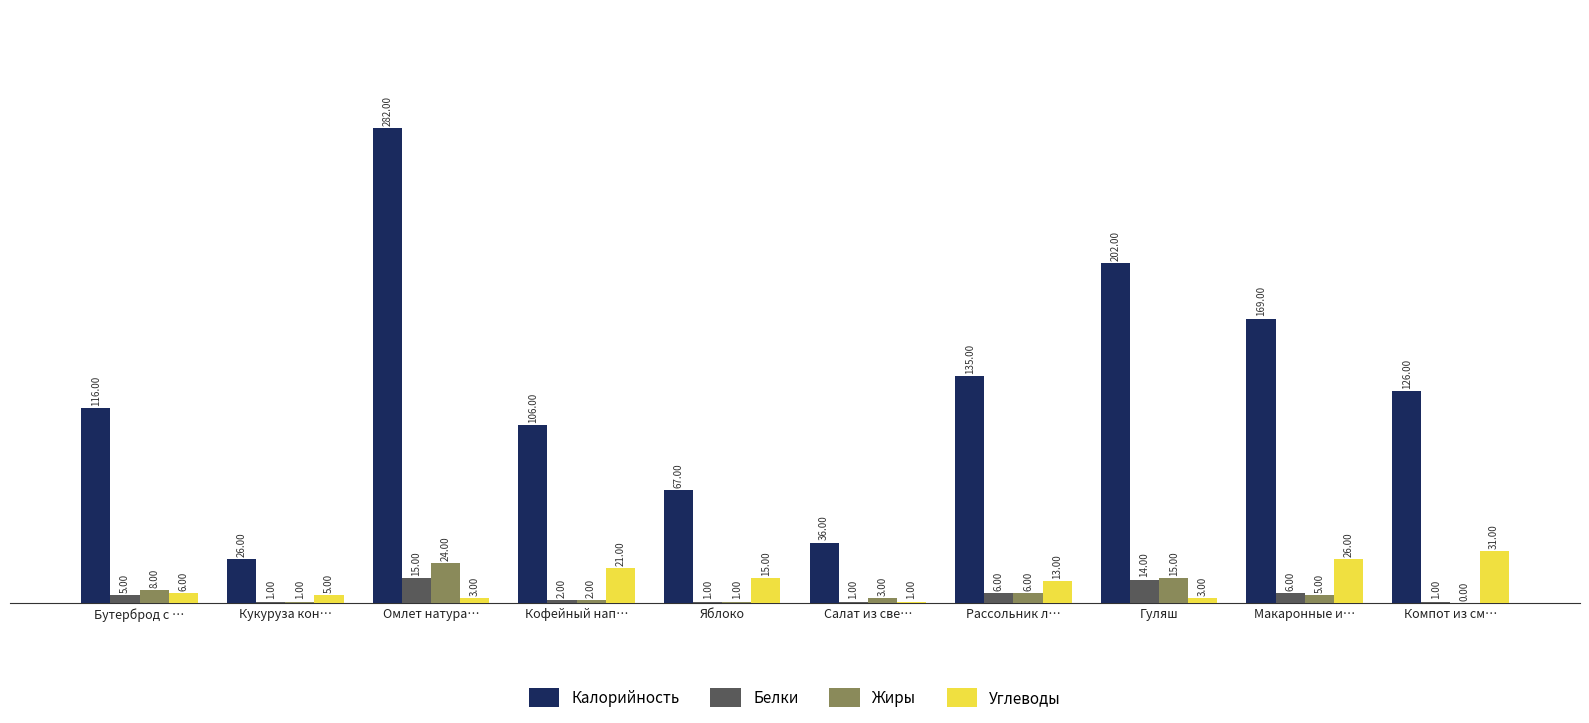

At which label does Углеводы first exceed 13?

Кофейный нап…